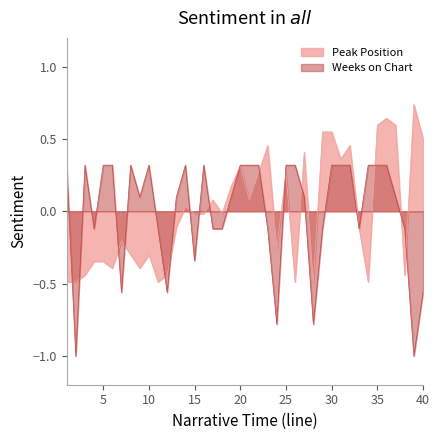

What is the maximum value for Weeks on Chart?

0.3